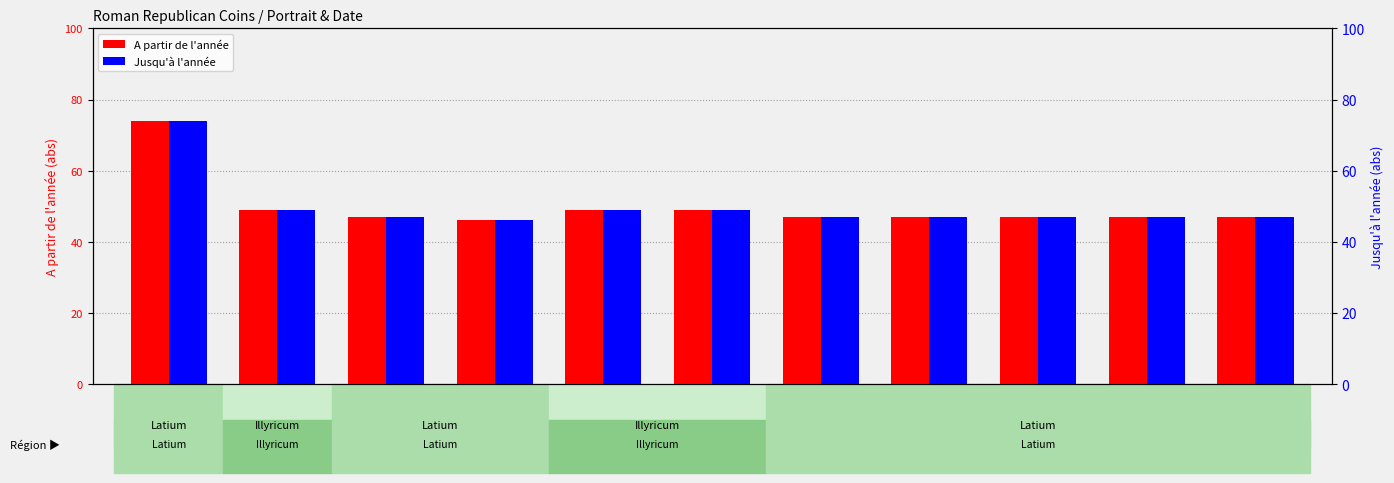

Rank the series by their maximum value, from lowest to highest.

A partir de l'année, Jusqu'à l'année